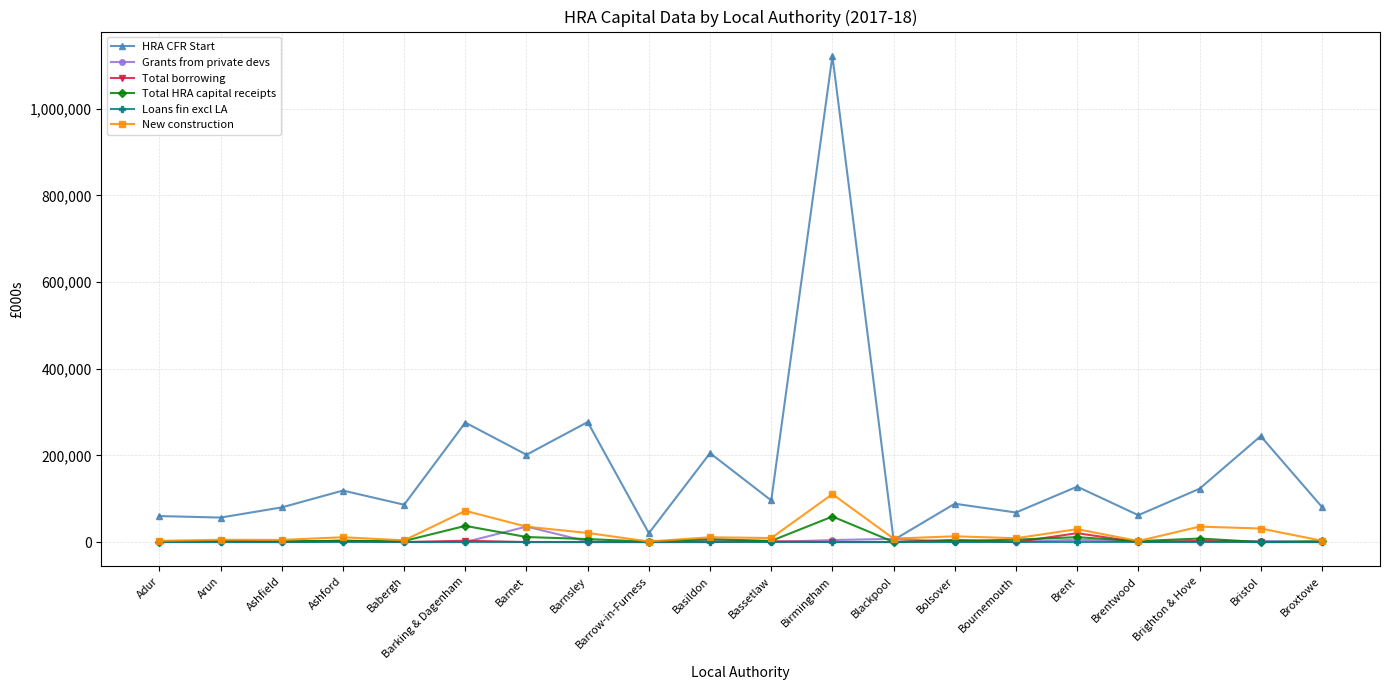

At which label does Total borrowing reach its peak?

Brent